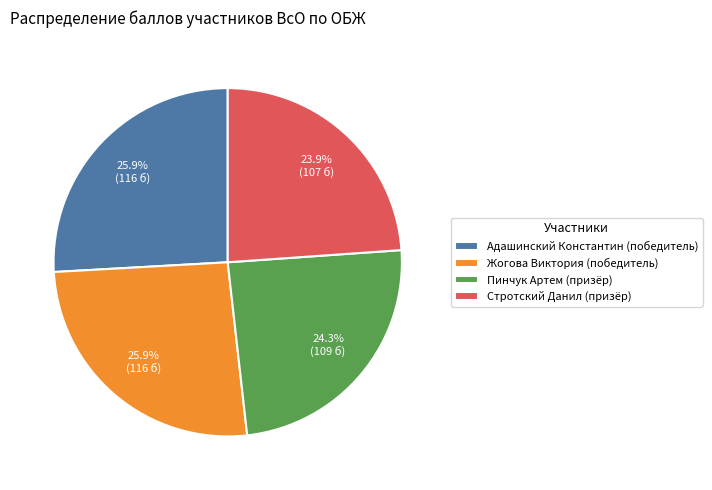

Does Жогова Виктория (победитель) account for over 50% of the chart?

No